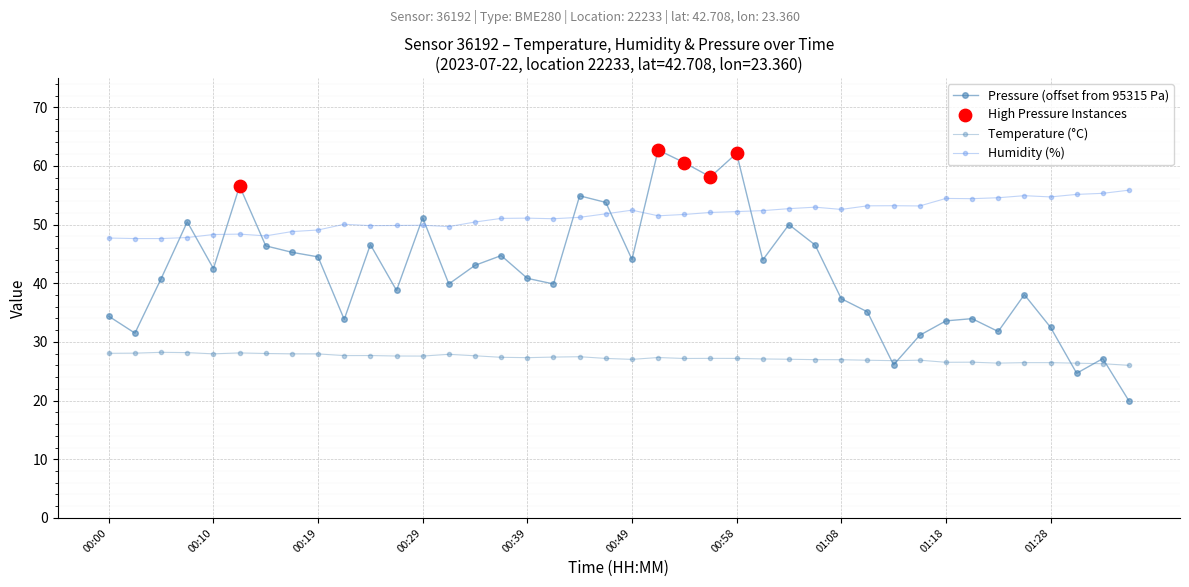

How many data points in Pressure (offset from 95315 Pa) are less than 42?

20